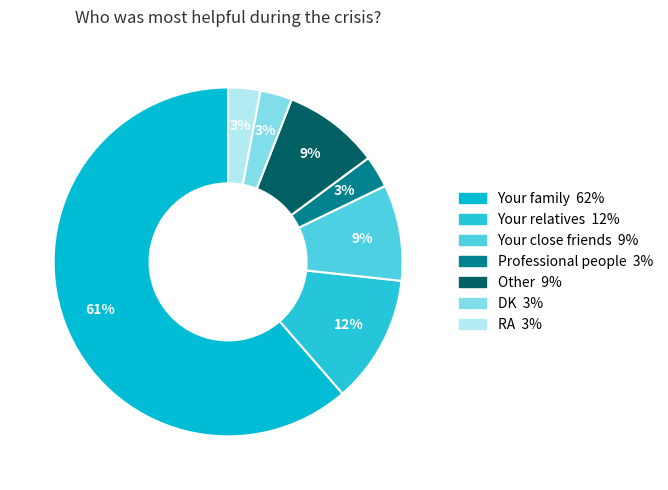

To the nearest percent, what is the difference between the largest and smallest slice percentages?

58%